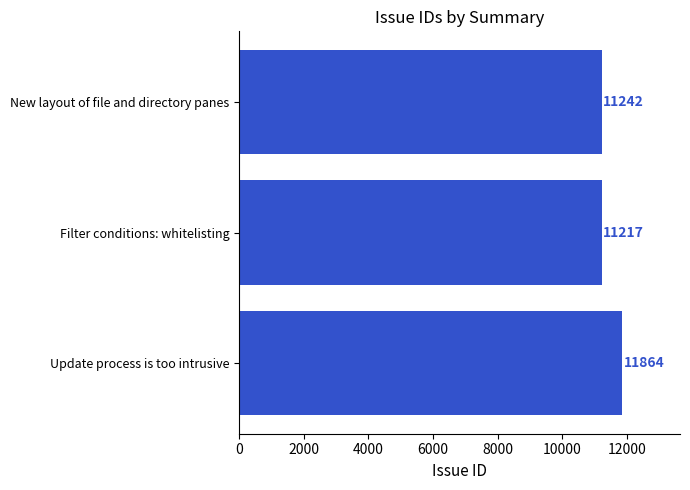

What is the greatest value displayed?

11864